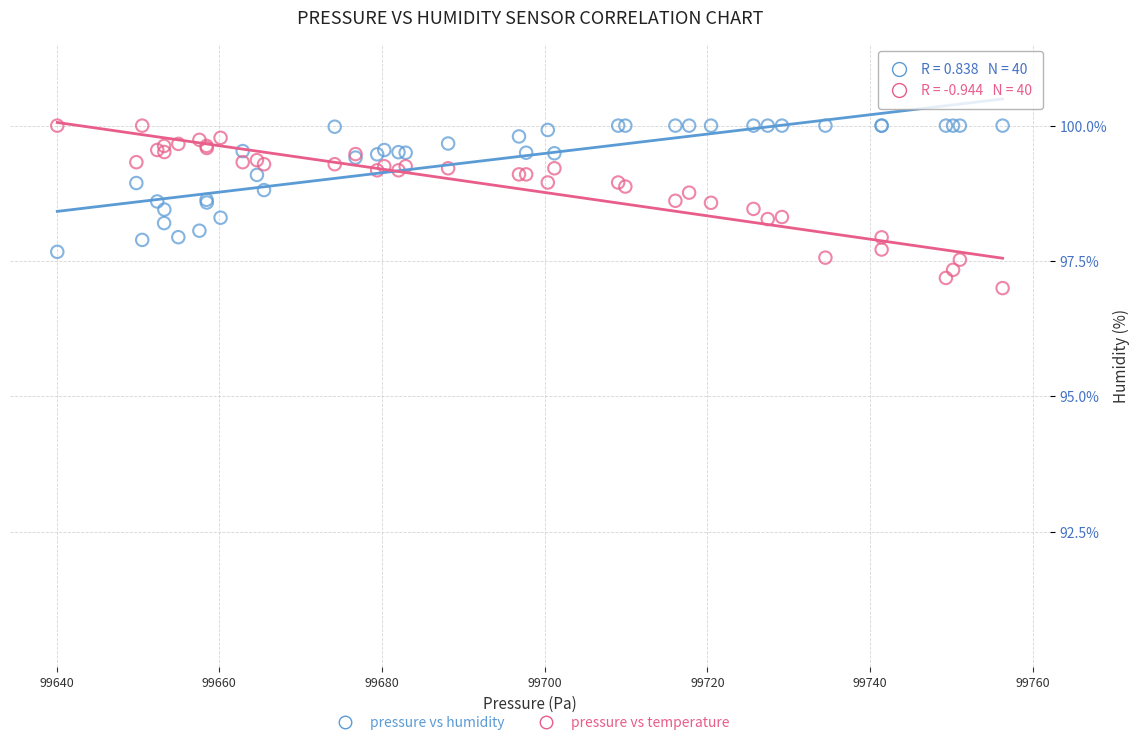

Which series has the largest Y range (max minus min)?

pressure vs temperature